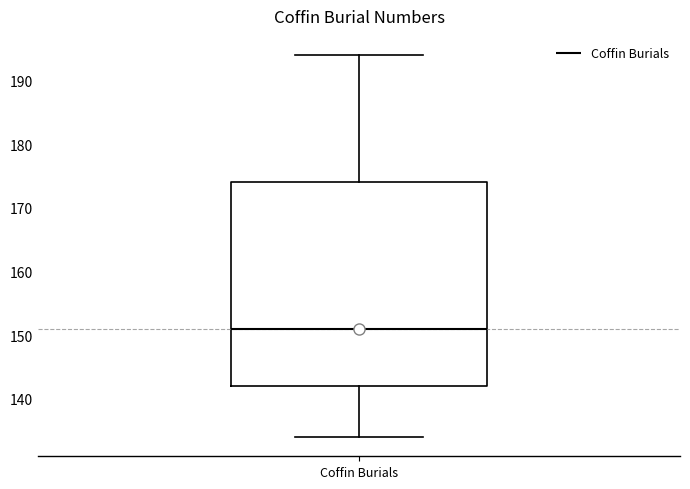

Transcribe this box plot: give where the median line is, the range the box spans, and where the two whiskers end, as read against the y-axis. The values are not printed on the chart, so give them approximately, as read against the axis.

median 151, box 142 to 174, whiskers 134 to 194